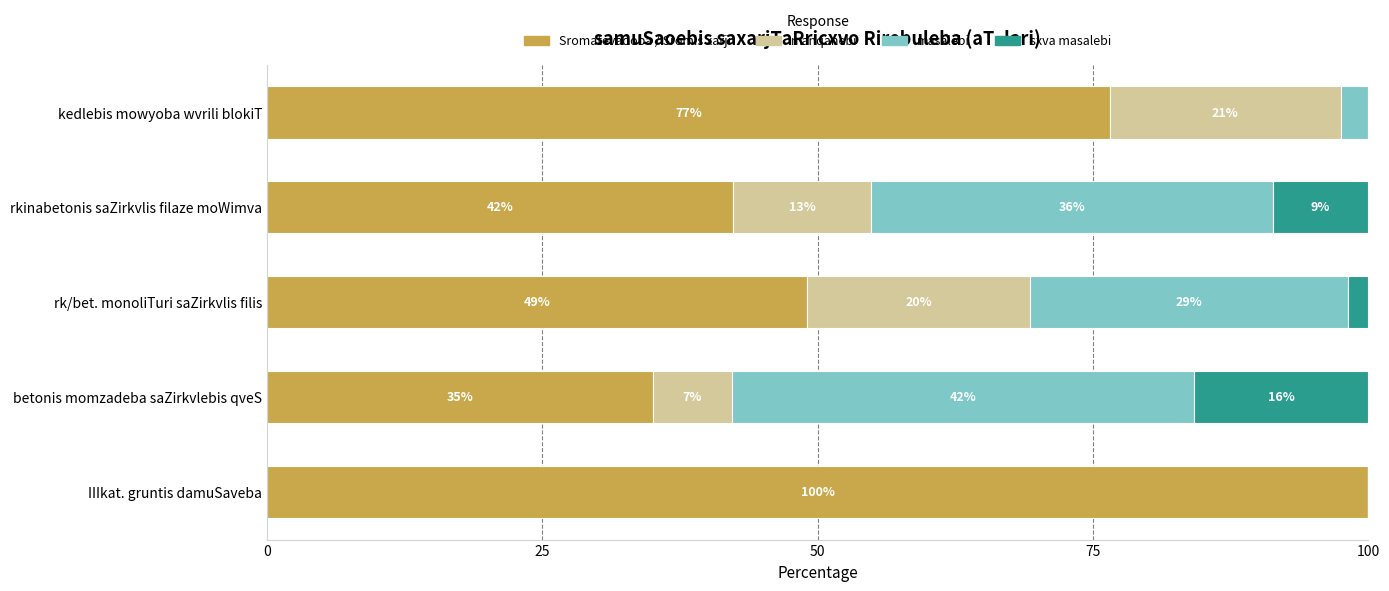

At which label does Sromatevadoba / Sromis xarji reach its peak?

IIIkat. gruntis damuSaveba